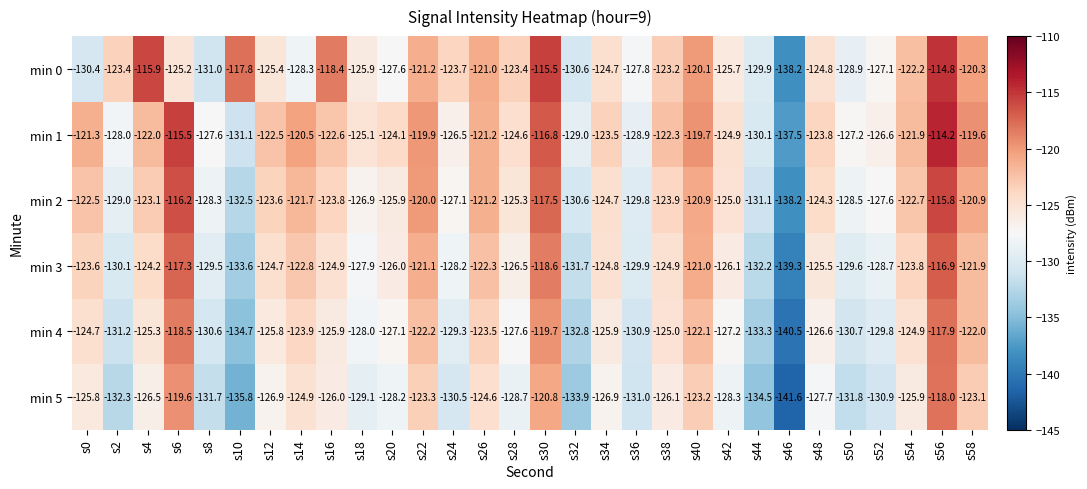

Which category has the highest value across all series?

s56